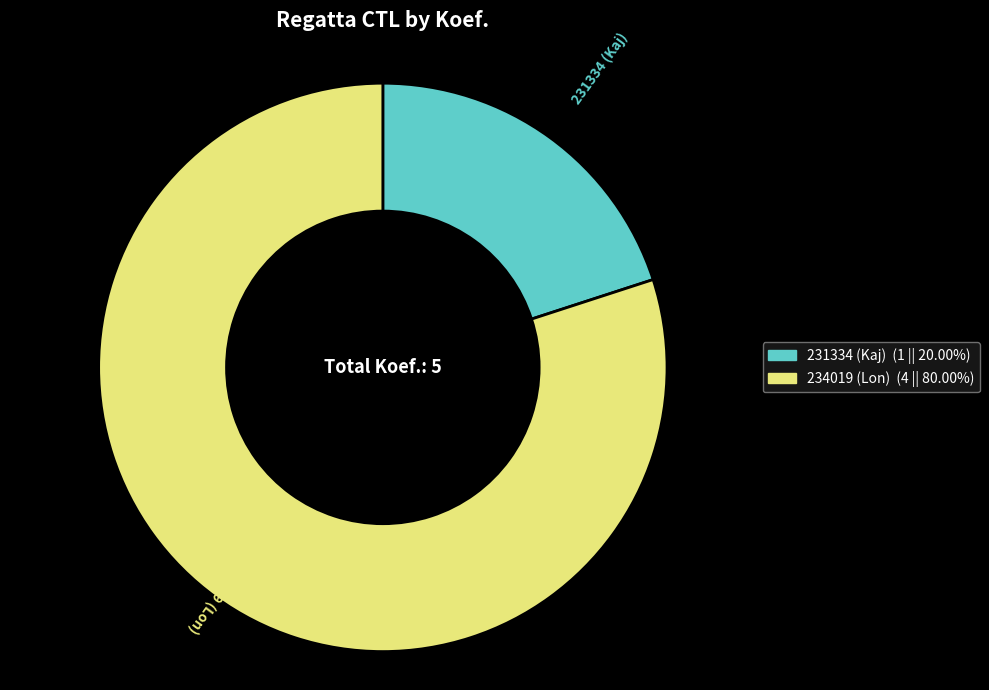

Which has a higher value, 234019 (Lon) or 231334 (Kaj)?

234019 (Lon)